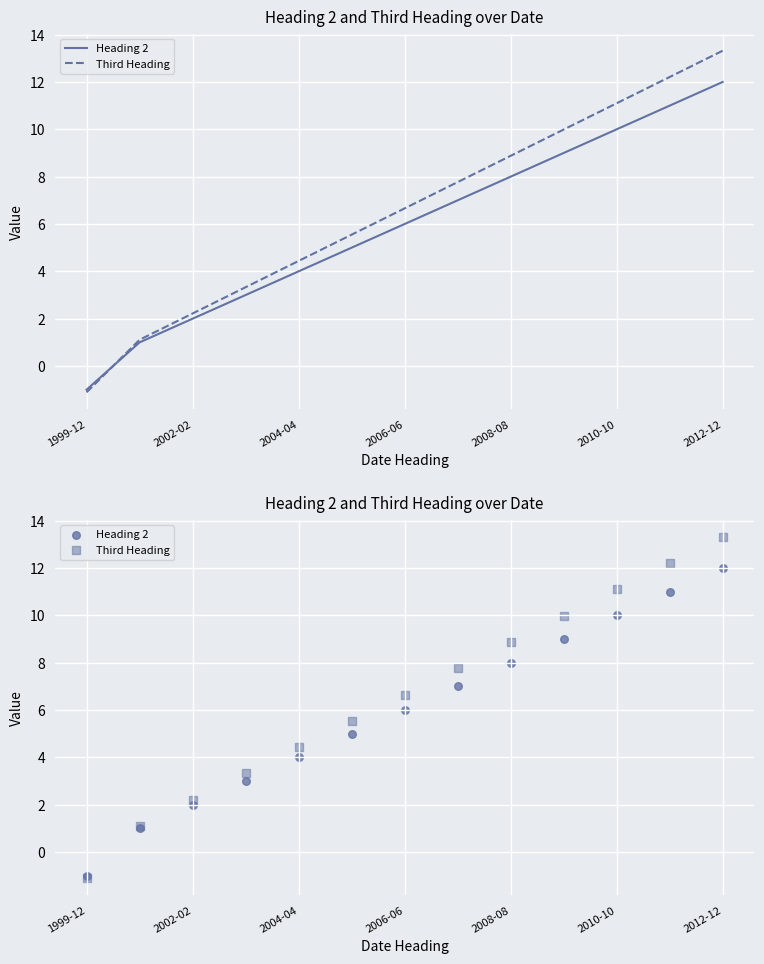

At how many categories does at least one series exceed 0?

12